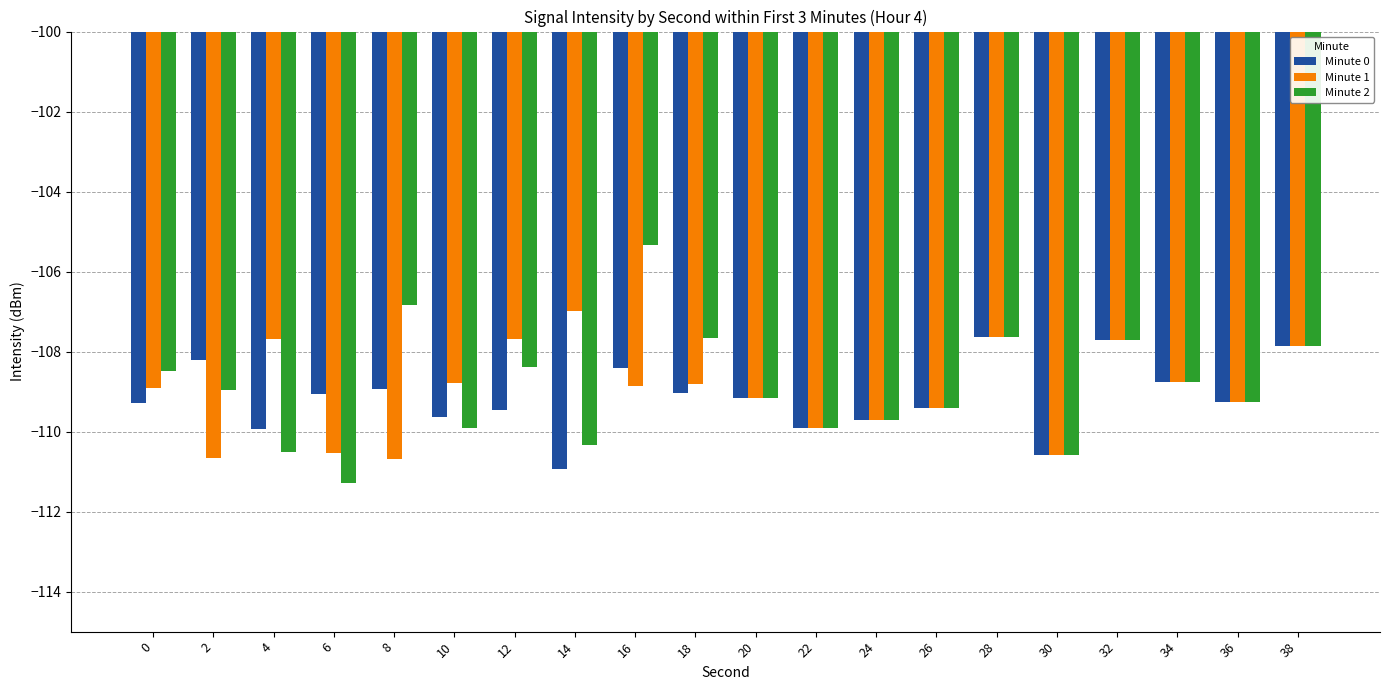

Is it true that Minute 0 equals -167.9 at 12?

False